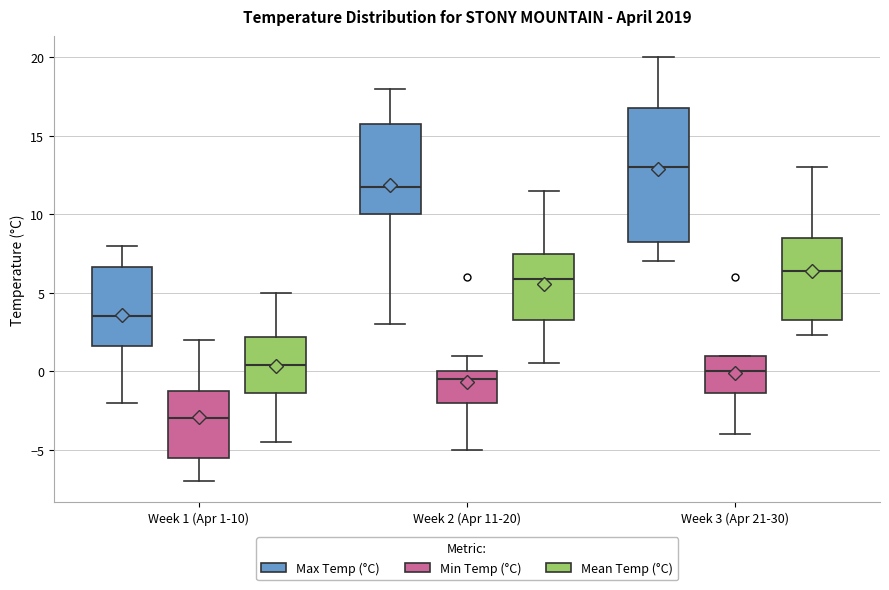

Reading left to right, transcribe this box plot: for each box, give where its median line is, the range the box spans, and where its two whiskers end, as read against the y-axis. The values are not printed on the chart, so give them approximately, as read against the axis.

Week 1 (Apr 1-10) (Max Temp (°C)): median 3.5, box 1.5 to 6.5, whiskers -2.0 to 8.0
Week 1 (Apr 1-10) (Min Temp (°C)): median -3.0, box -5.5 to -1.0, whiskers -7.0 to 2.0
Week 1 (Apr 1-10) (Mean Temp (°C)): median 0.5, box -1.5 to 2.0, whiskers -4.5 to 5.0
Week 2 (Apr 11-20) (Max Temp (°C)): median 12.0, box 10.0 to 16.0, whiskers 3.0 to 18.0
Week 2 (Apr 11-20) (Min Temp (°C)): median -0.5, box -2.0 to 0.0, whiskers -5.0 to 1.0
Week 2 (Apr 11-20) (Mean Temp (°C)): median 6.0, box 3.5 to 7.5, whiskers 0.5 to 11.5
Week 3 (Apr 21-30) (Max Temp (°C)): median 13.0, box 8.5 to 17.0, whiskers 7.0 to 20.0
Week 3 (Apr 21-30) (Min Temp (°C)): median 0.0, box -1.5 to 1.0, whiskers -4.0 to 1.0
Week 3 (Apr 21-30) (Mean Temp (°C)): median 6.5, box 3.5 to 8.5, whiskers 2.5 to 13.0